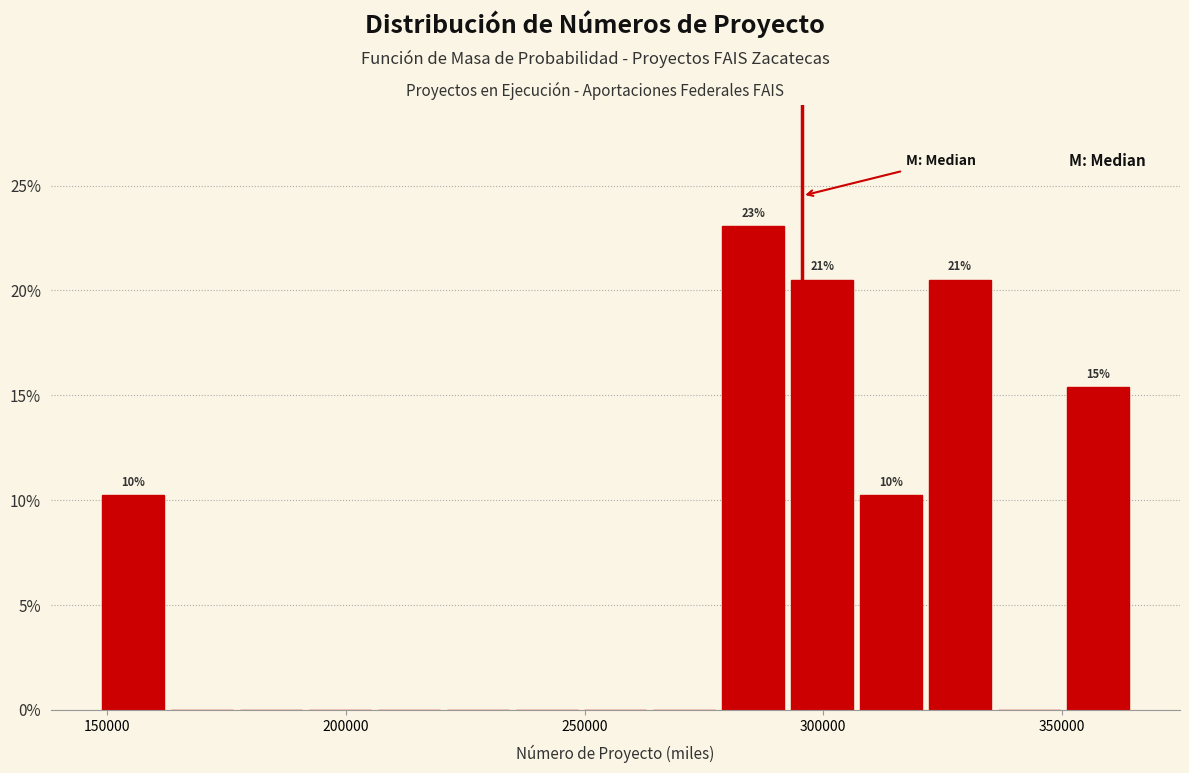

Around what value on the x-axis is the tallest bar? Give the approximate position of its centre, as read against the axis.

285000